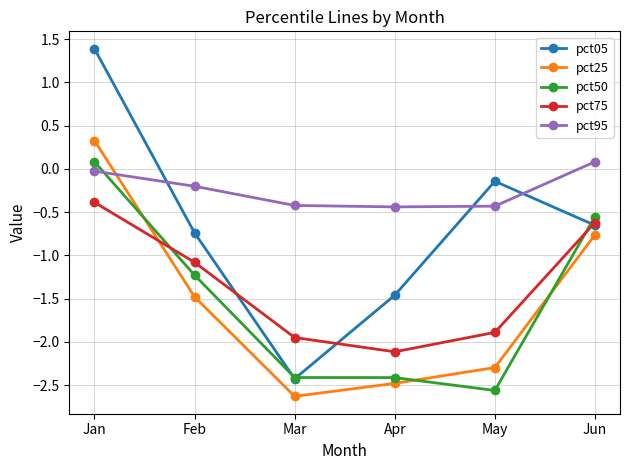

How many intersections are there between pct95 and pct05?

3